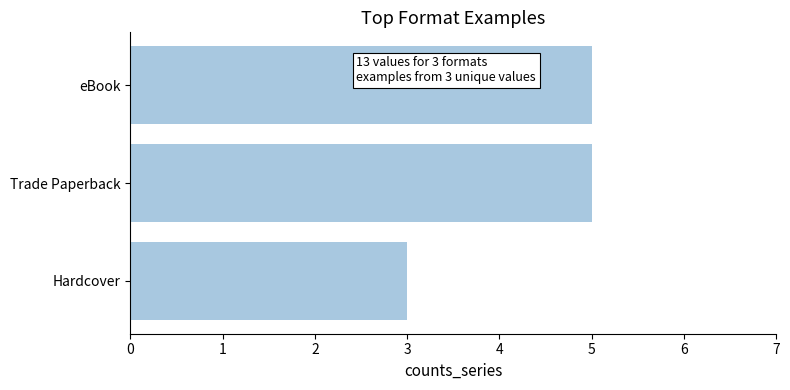

Does the chart contain any negative values?

No